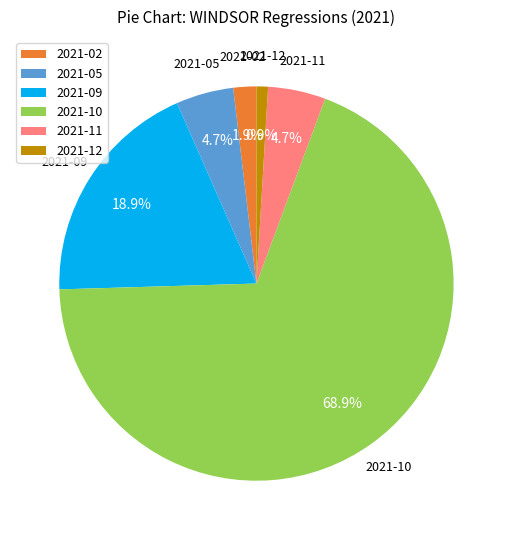

How many slices are in this pie chart?

6